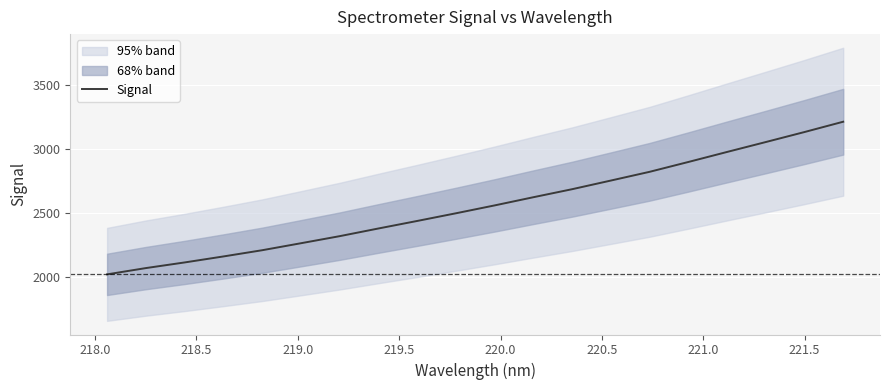

What is the maximum value for Signal?

3209.9